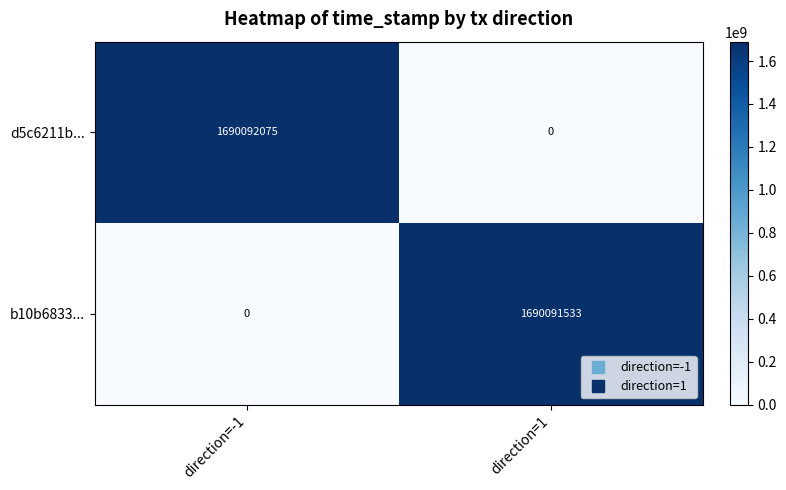

Reading right to left, list all the values displayed in this chart.

d5c6211b...: direction=1=0	direction=-1=1690092075
b10b6833...: direction=1=1690091533	direction=-1=0